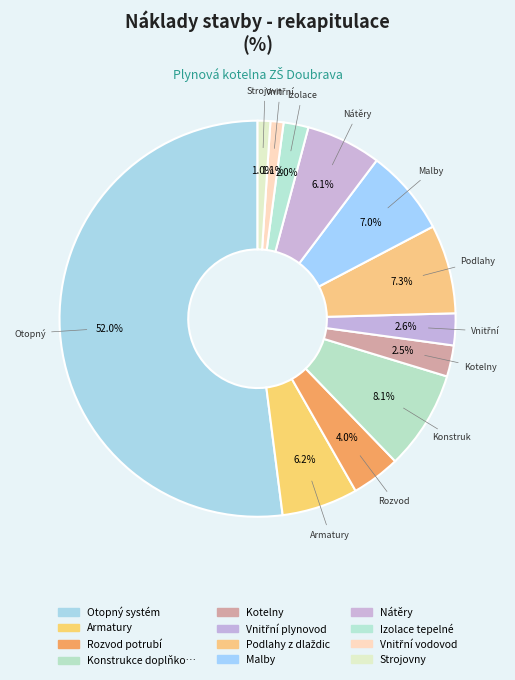

To the nearest percent, what is the difference between the largest and smallest slice percentages?

51%